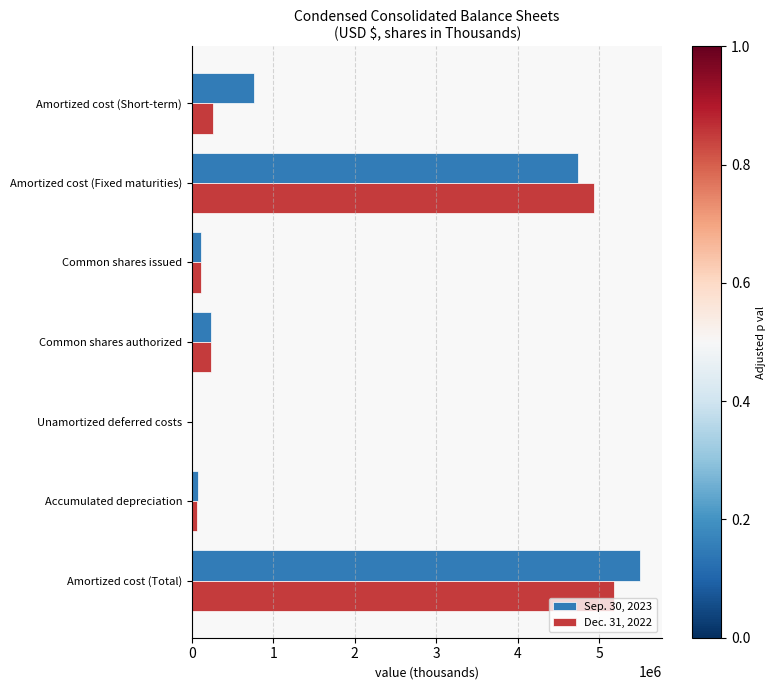

What is the maximum value for Dec. 31, 2022?

5184856